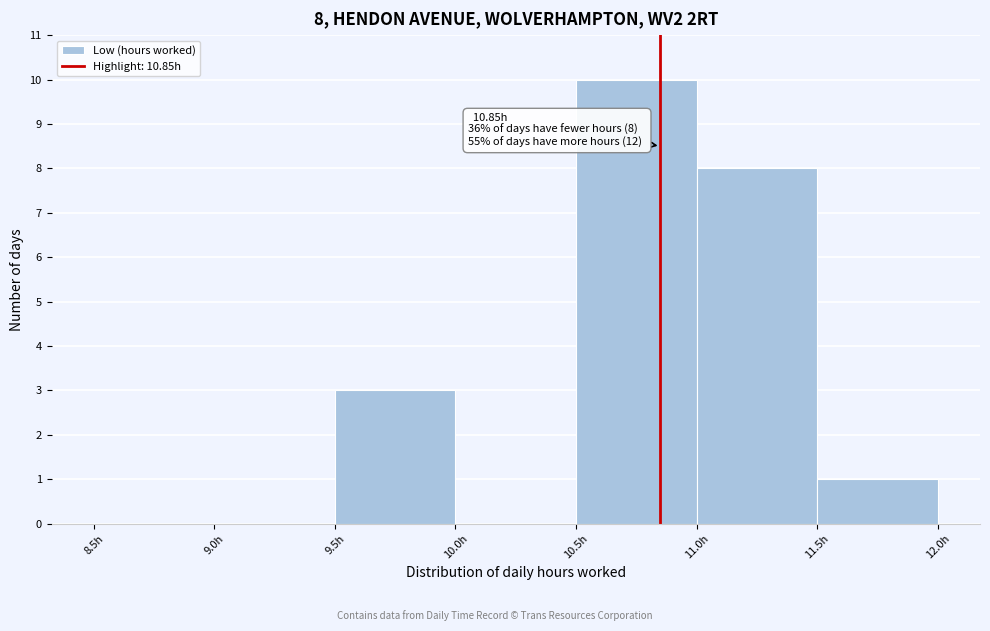

Over which range of the x-axis is the bar tallest?

10.5 to 11.0